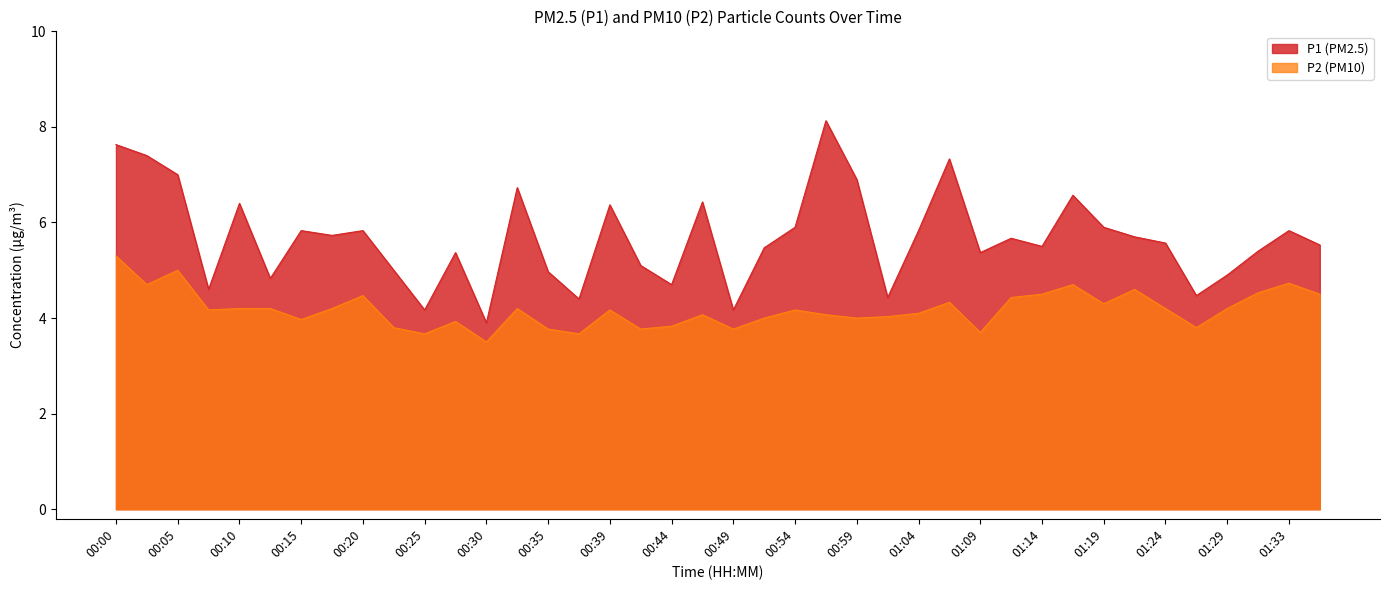

At which category does P1 reach its first local peak?

00:10